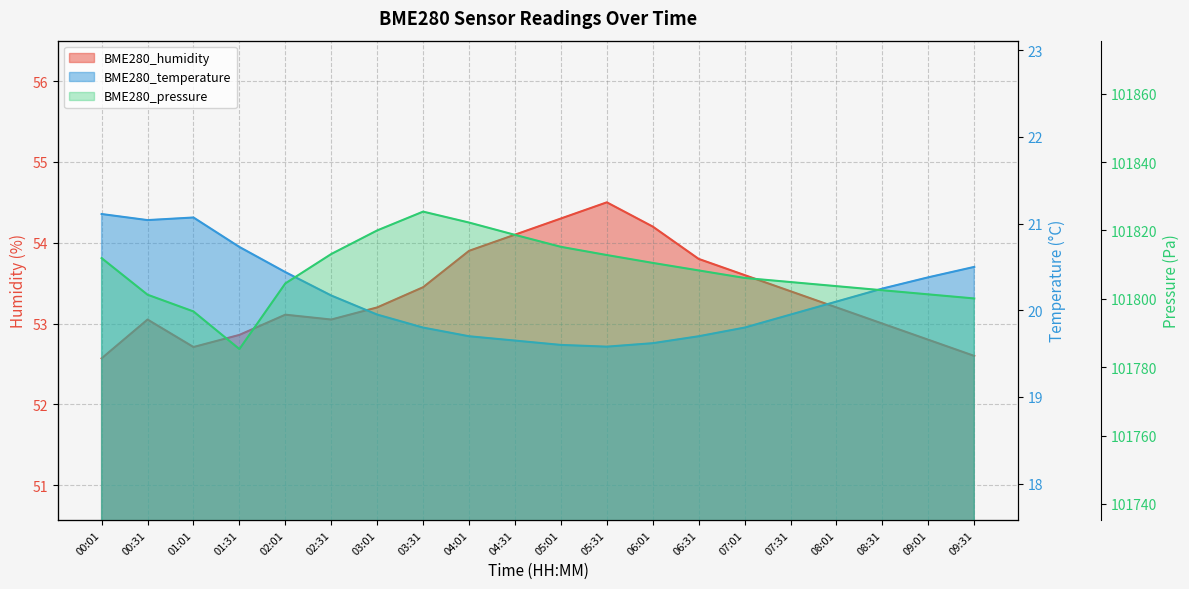

What value does the BME280_humidity series have at 05:01?

54.3